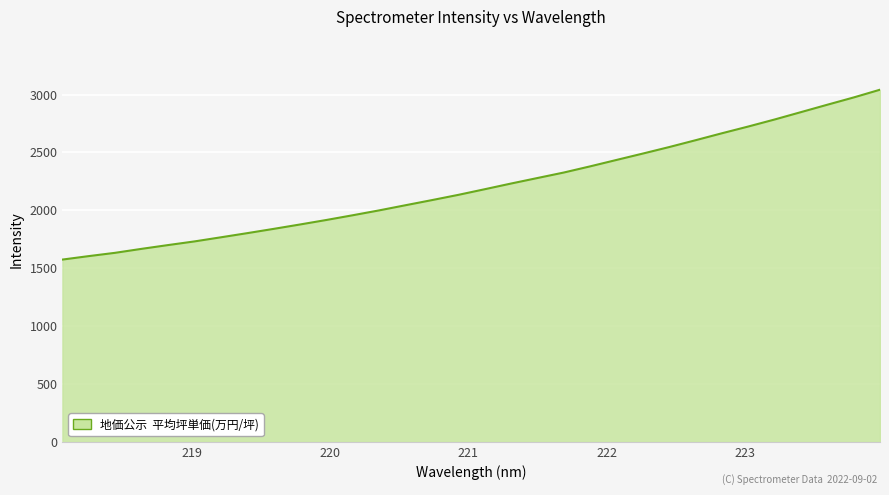

What is the maximum value shown in the chart?

3042.3